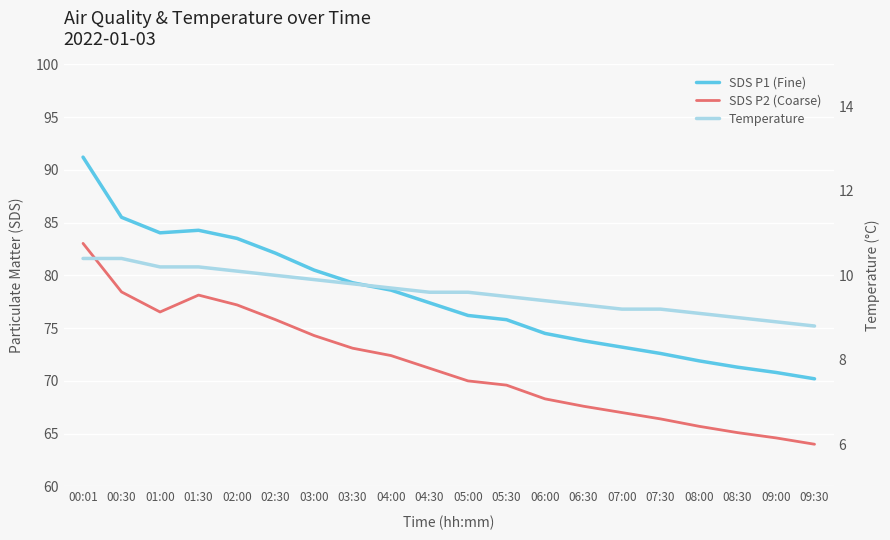

What is the value of the SDS P2 (Coarse) point at the 6th from the left?

75.8